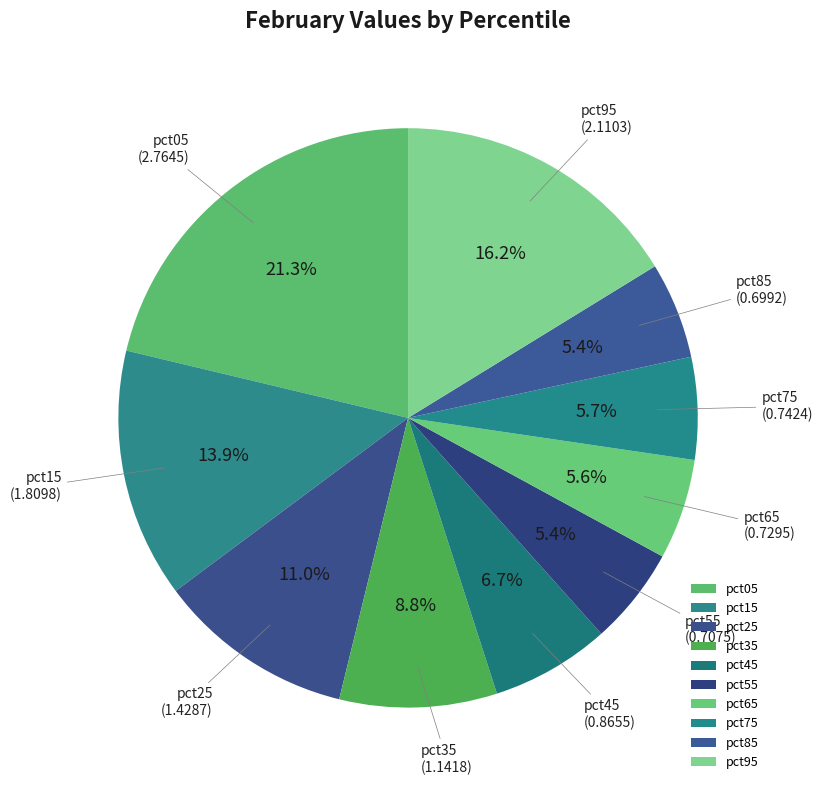

The pct75 slice represents 6% of the pie. True or false?

True